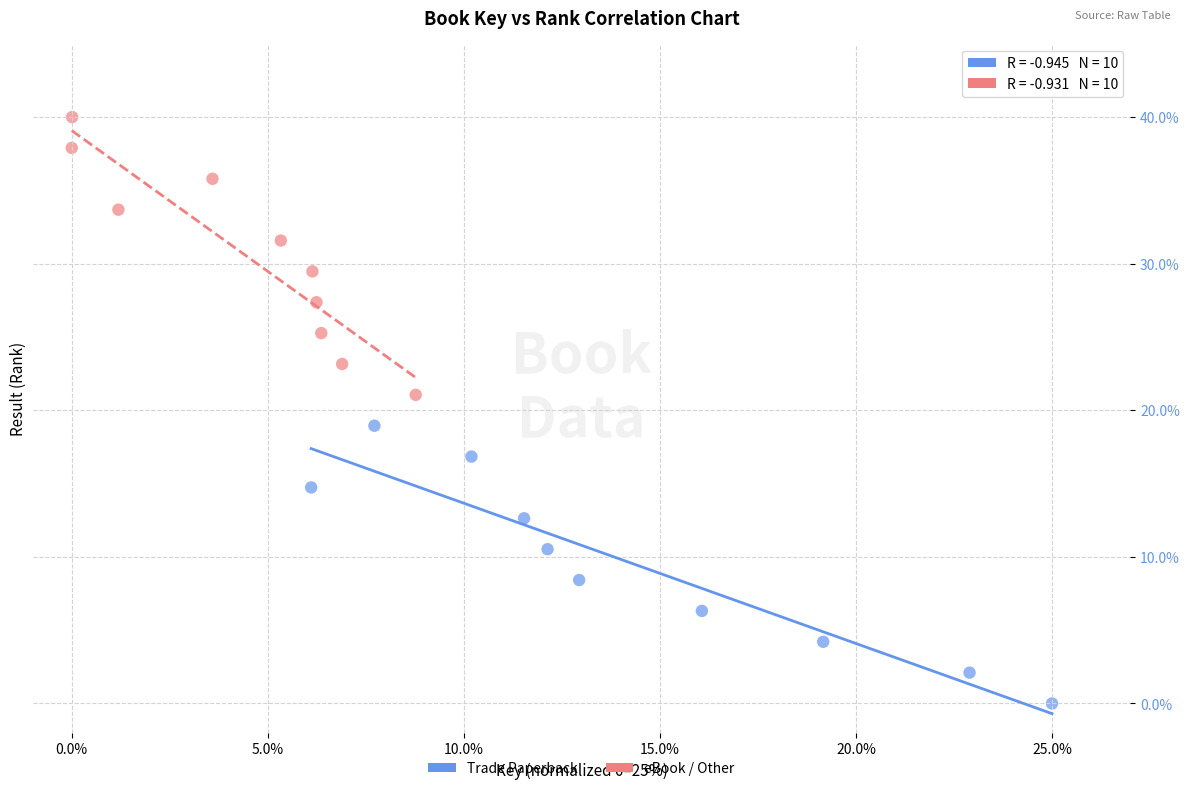

Which series reaches the minimum Y coordinate?

Trade Paperback